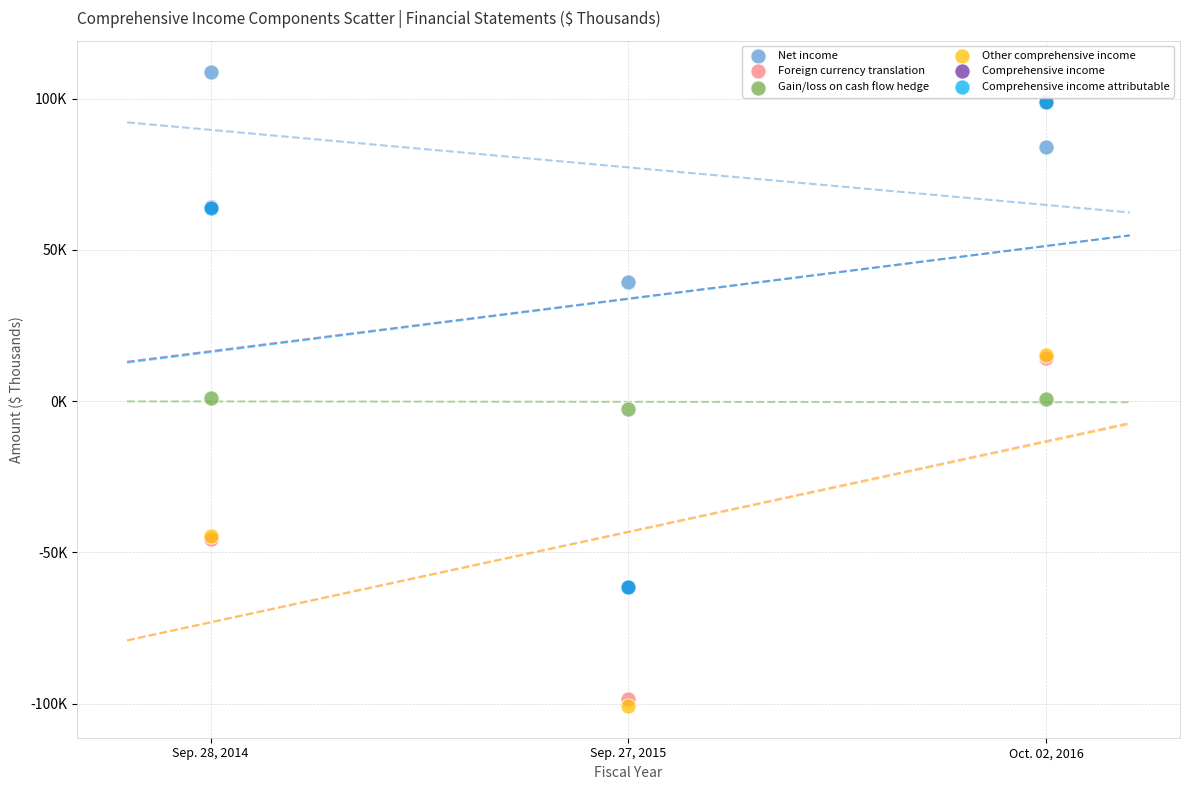

What are all the series names shown in the legend?

Net income, Foreign currency translation, Gain/loss on cash flow hedge, Other comprehensive income, Comprehensive income, Comprehensive income attributable